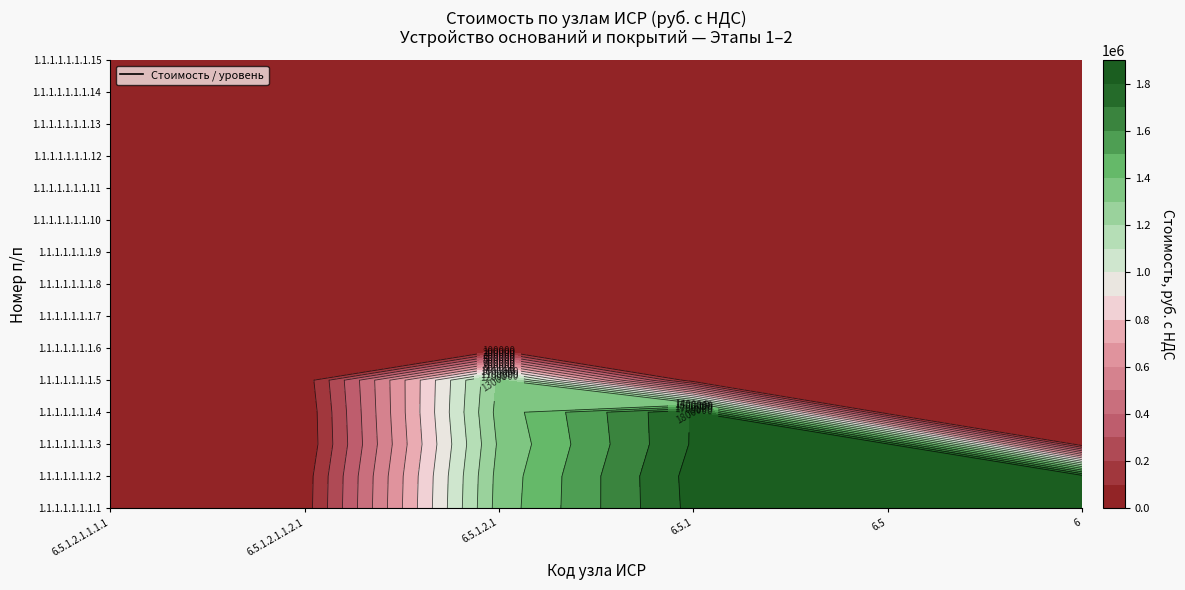

Reading left to right, transcribe all the data shown in this chart.

6.5.1.2.1.1.1.1: 0.0	0.0	0.0	0.0	0.0	0.0	0.0	0.0	0.0	0.0	0.0	0.0	0.0	0.0	0.0
6.5.1.2.1.1.2.1: 0.0	0.0	0.0	0.0	0.0	0.0	0.0	0.0	0.0	0.0	0.0	0.0	0.0	0.0	0.0
6.5.1.2.1: 1307962.8	1307962.8	1307962.8	1307962.8	1307962.8	0.0	0.0	0.0	0.0	0.0	0.0	0.0	0.0	0.0	0.0
6.5.1: 1802278.8	1802278.8	1802278.8	1802278.8	0.0	0.0	0.0	0.0	0.0	0.0	0.0	0.0	0.0	0.0	0.0
6.5: 1802278.8	1802278.8	1802278.8	0.0	0.0	0.0	0.0	0.0	0.0	0.0	0.0	0.0	0.0	0.0	0.0
6: 1802278.8	1802278.8	0.0	0.0	0.0	0.0	0.0	0.0	0.0	0.0	0.0	0.0	0.0	0.0	0.0